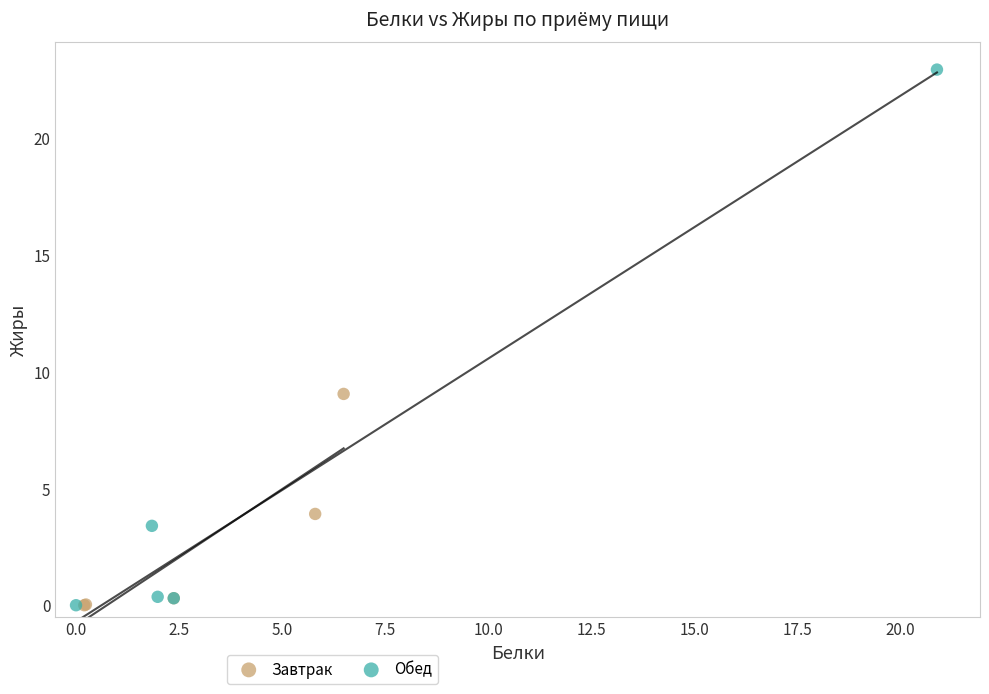

Which series contains the highest Y value?

Обед